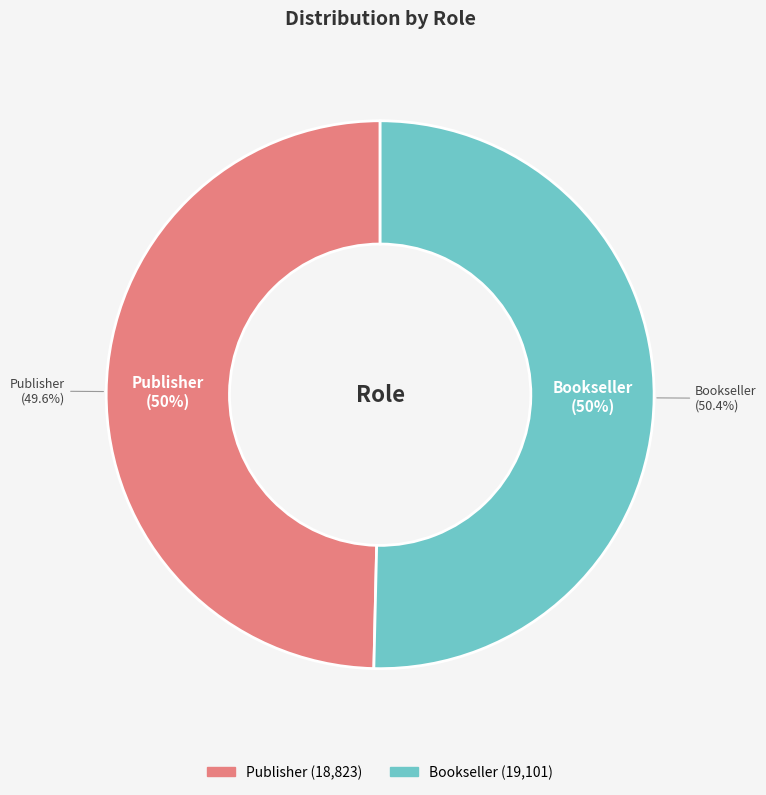

To the nearest percent, what portion does Bookseller represent?

50%